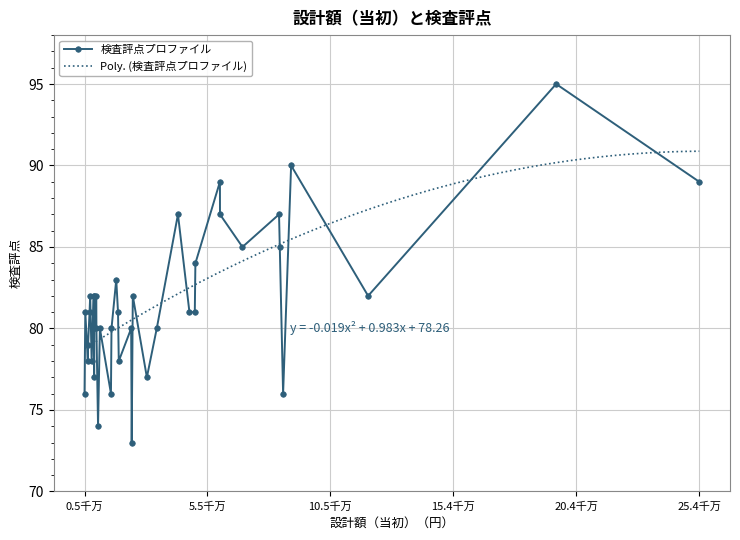

What is the lowest value of the 検査評点プロファイル series?

73